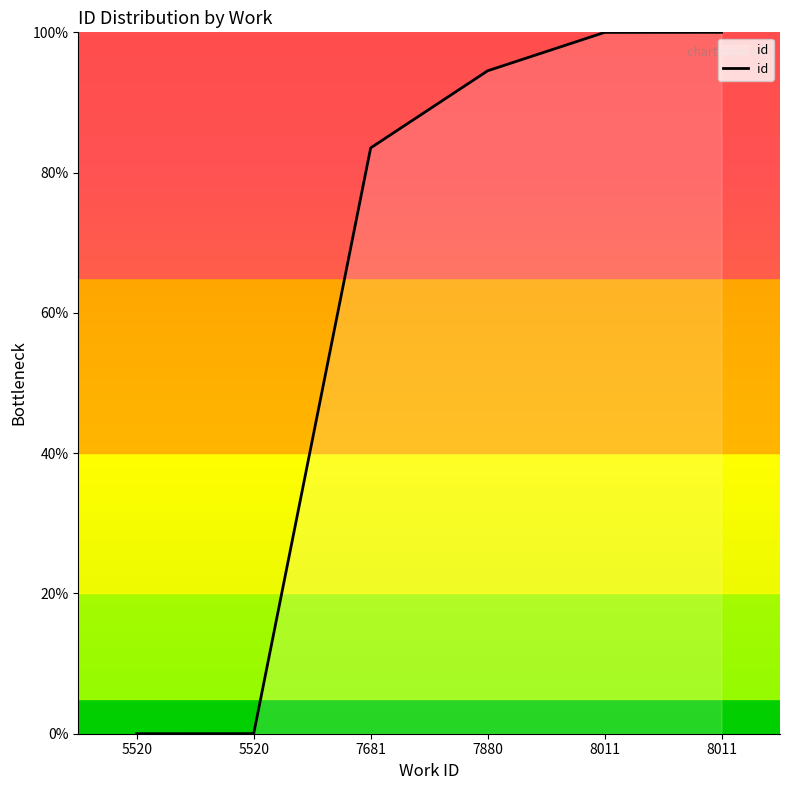

How many lines are shown in the chart?

1